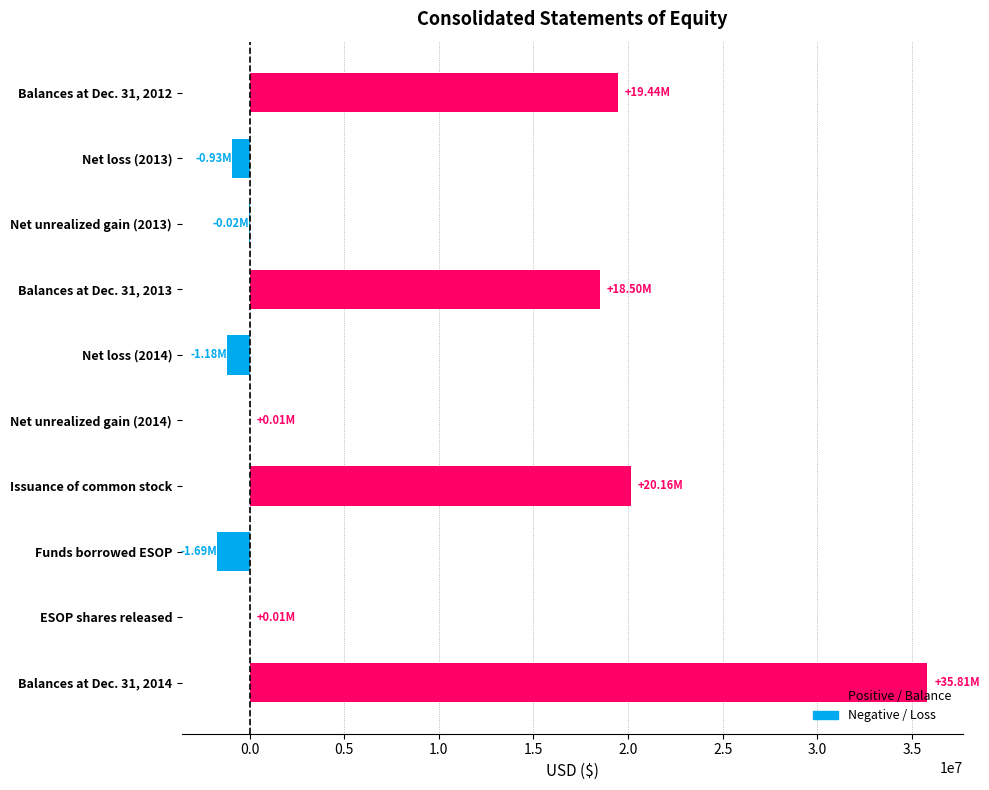

What is the sum of all values?

90129972